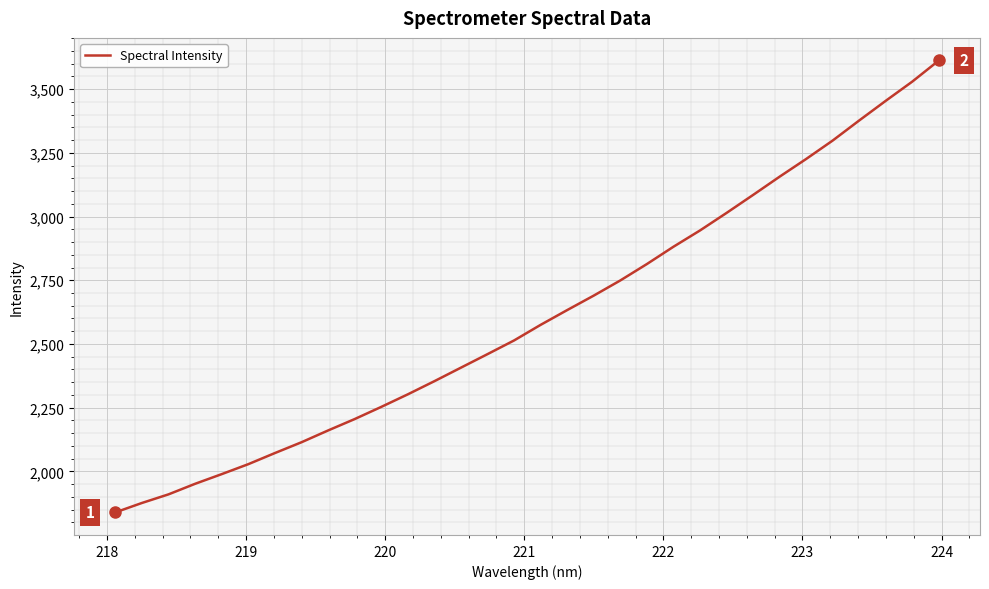

What is the smallest value displayed?

1838.9